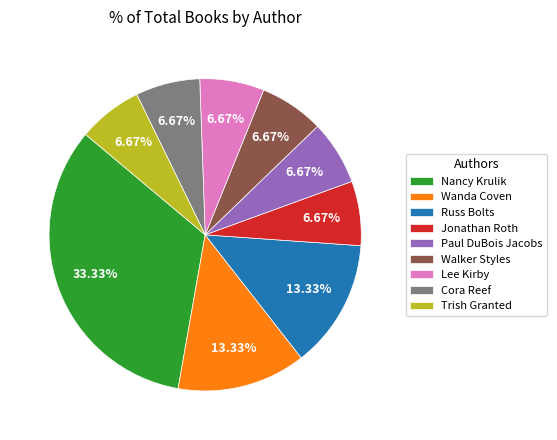

Does Wanda Coven account for over 50% of the chart?

No